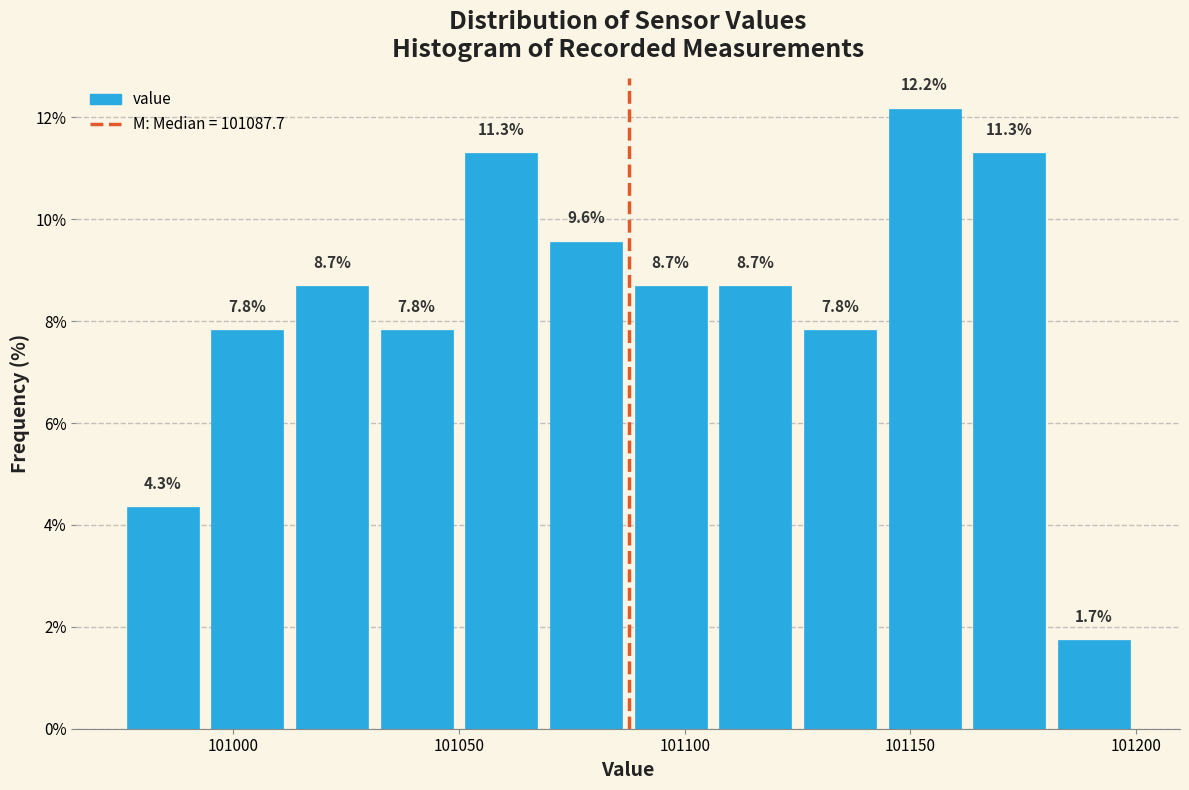

Read against the x-axis, roughly where is the centre of the tallest bar?

101155